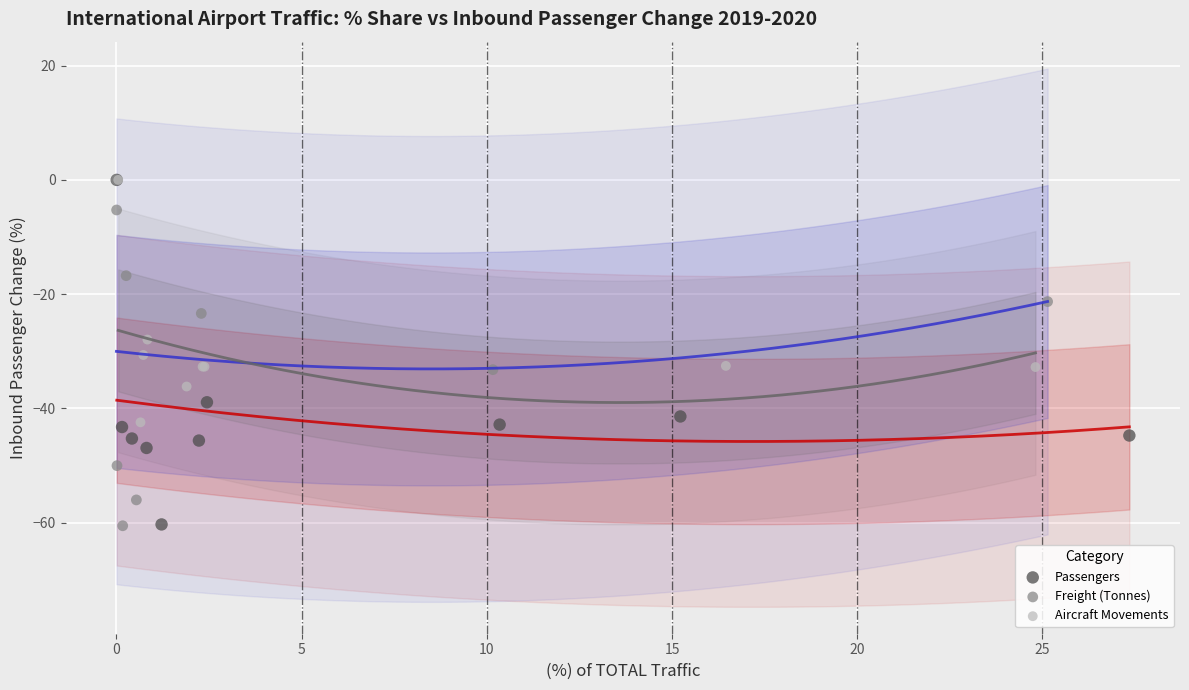

What are all the series names shown in the legend?

Passengers, Freight (Tonnes), Aircraft Movements